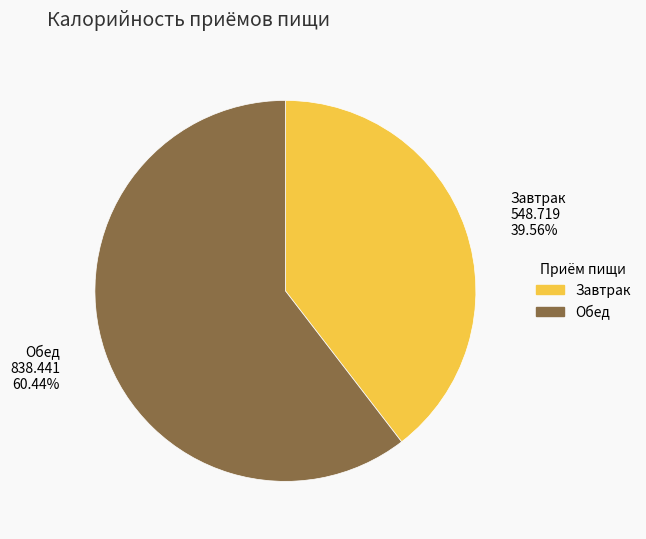

How many slices are in this pie chart?

2